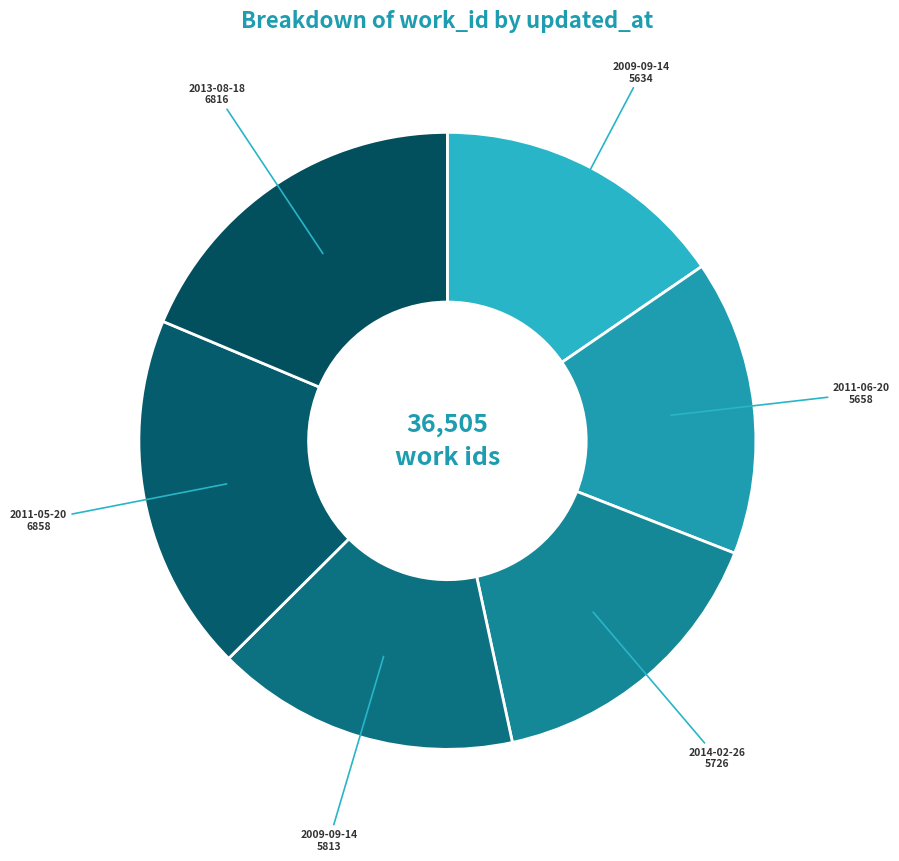

How many slices are in this pie chart?

6